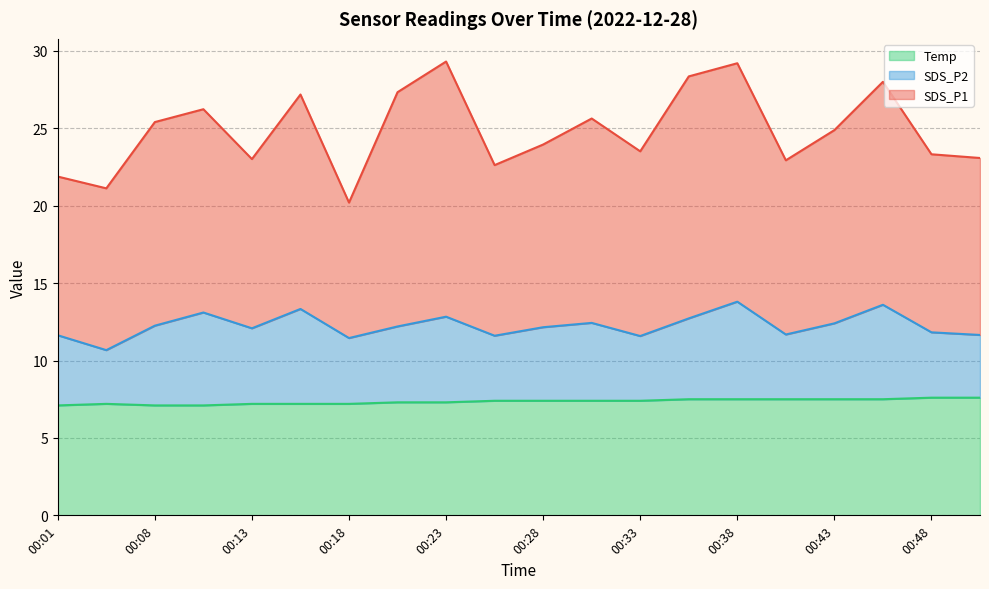

What is the difference between the highest and lowest values at 00:21?

20.0